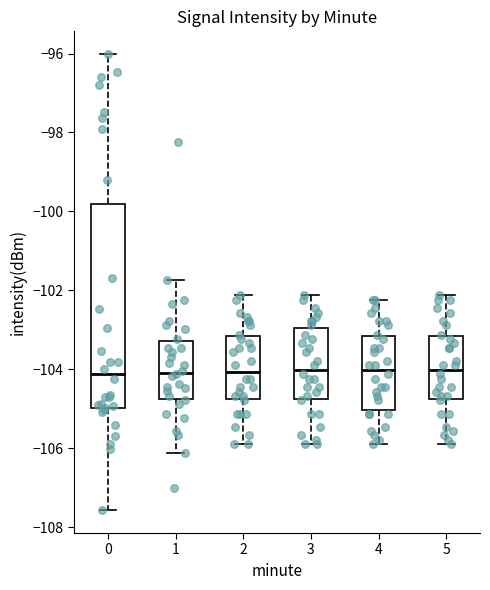

Reading left to right, transcribe this box plot: for each box, give where its median line is, the range the box spans, and where its two whiskers end, as read against the y-axis. The values are not printed on the chart, so give them approximately, as read against the axis.

0: median -104.2, box -105.0 to -99.8, whiskers -107.6 to -96.0
1: median -104.0, box -104.8 to -103.2, whiskers -106.2 to -101.8
2: median -104.0, box -104.8 to -103.2, whiskers -105.8 to -102.2
3: median -104.0, box -104.8 to -103.0, whiskers -105.8 to -102.2
4: median -104.0, box -105.0 to -103.2, whiskers -105.8 to -102.2
5: median -104.0, box -104.8 to -103.2, whiskers -105.8 to -102.2